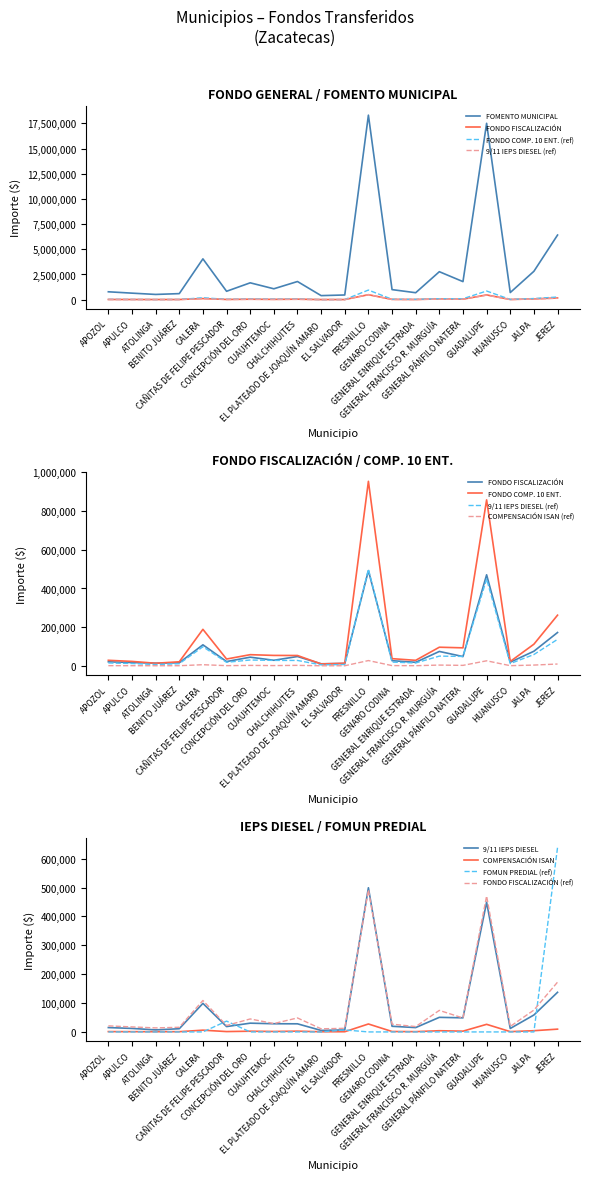

Reading left to right, transcribe all the data shown in this chart.

FOMENTO MUNICIPAL: APOZOL=782347	APULCO=646882	ATOLINGA=519244	BENITO JUÁREZ=599288	CALERA=4052127	CAÑITAS DE FELIPE PESCADOR=832124	CONCEPCIÓN DEL ORO=1672503	CUAUHTEMOC=1080037	CHALCHIHUITES=1802196	EL PLATEADO DE JOAQUÍN AMARO=401488	EL SALVADOR=464731	FRESNILLO=18320830	GENARO CODINA=997943	GENERAL ENRIQUE ESTRADA=689682	GENERAL FRANCISCO R. MURGUÍA=2776710	GENERAL PÁNFILO NATERA=1792418	GUADALUPE=17511814	HUANUSCO=707615	JALPA=2816795	JEREZ=6415825
FONDO FISCALIZACIÓN: APOZOL=21029	APULCO=17387	ATOLINGA=13957	BENITO JUÁREZ=16108	CALERA=108917	CAÑITAS DE FELIPE PESCADOR=22367	CONCEPCIÓN DEL ORO=44955	CUAUHTEMOC=29030	CHALCHIHUITES=48441	EL PLATEADO DE JOAQUÍN AMARO=10792	EL SALVADOR=12491	FRESNILLO=492443	GENARO CODINA=26824	GENERAL ENRIQUE ESTRADA=18538	GENERAL FRANCISCO R. MURGUÍA=74635	GENERAL PÁNFILO NATERA=48178	GUADALUPE=470698	HUANUSCO=19020	JALPA=75712	JEREZ=172450
FONDO COMP. 10 ENT.: APOZOL=28869	APULCO=23178	ATOLINGA=13607	BENITO JUÁREZ=21220	CALERA=188958	CAÑITAS DE FELIPE PESCADOR=35427	CONCEPCIÓN DEL ORO=57968	CUAUHTEMOC=54119	CHALCHIHUITES=53685	EL PLATEADO DE JOAQUÍN AMARO=9984	EL SALVADOR=13572	FRESNILLO=953819	GENARO CODINA=37365	GENERAL ENRIQUE ESTRADA=28778	GENERAL FRANCISCO R. MURGUÍA=96468	GENERAL PÁNFILO NATERA=93297	GUADALUPE=857968	HUANUSCO=22814	JALPA=112093	JEREZ=262097
9/11 IEPS DIESEL: APOZOL=15112	APULCO=12133	ATOLINGA=7124	BENITO JUÁREZ=11108	CALERA=98916	CAÑITAS DE FELIPE PESCADOR=18545	CONCEPCIÓN DEL ORO=30345	CUAUHTEMOC=28330	CHALCHIHUITES=28103	EL PLATEADO DE JOAQUÍN AMARO=5227	EL SALVADOR=7105	FRESNILLO=499310	GENARO CODINA=19560	GENERAL ENRIQUE ESTRADA=15065	GENERAL FRANCISCO R. MURGUÍA=50499	GENERAL PÁNFILO NATERA=48839	GUADALUPE=449134	HUANUSCO=11943	JALPA=58679	JEREZ=137204
FOMUN PREDIAL: APOZOL=0	APULCO=0	ATOLINGA=0	BENITO JUÁREZ=0	CALERA=0	CAÑITAS DE FELIPE PESCADOR=37507	CONCEPCIÓN DEL ORO=0	CUAUHTEMOC=0	CHALCHIHUITES=0	EL PLATEADO DE JOAQUÍN AMARO=0	EL SALVADOR=6895	FRESNILLO=0	GENARO CODINA=0	GENERAL ENRIQUE ESTRADA=0	GENERAL FRANCISCO R. MURGUÍA=0	GENERAL PÁNFILO NATERA=0	GUADALUPE=0	HUANUSCO=0	JALPA=0	JEREZ=638789
COMPENSACIÓN ISAN: APOZOL=1175	APULCO=972	ATOLINGA=780	BENITO JUÁREZ=900	CALERA=6088	CAÑITAS DE FELIPE PESCADOR=1250	CONCEPCIÓN DEL ORO=2513	CUAUHTEMOC=1623	CHALCHIHUITES=2707	EL PLATEADO DE JOAQUÍN AMARO=603	EL SALVADOR=698	FRESNILLO=27524	GENARO CODINA=1499	GENERAL ENRIQUE ESTRADA=1036	GENERAL FRANCISCO R. MURGUÍA=4172	GENERAL PÁNFILO NATERA=2693	GUADALUPE=26308	HUANUSCO=1063	JALPA=4232	JEREZ=9639